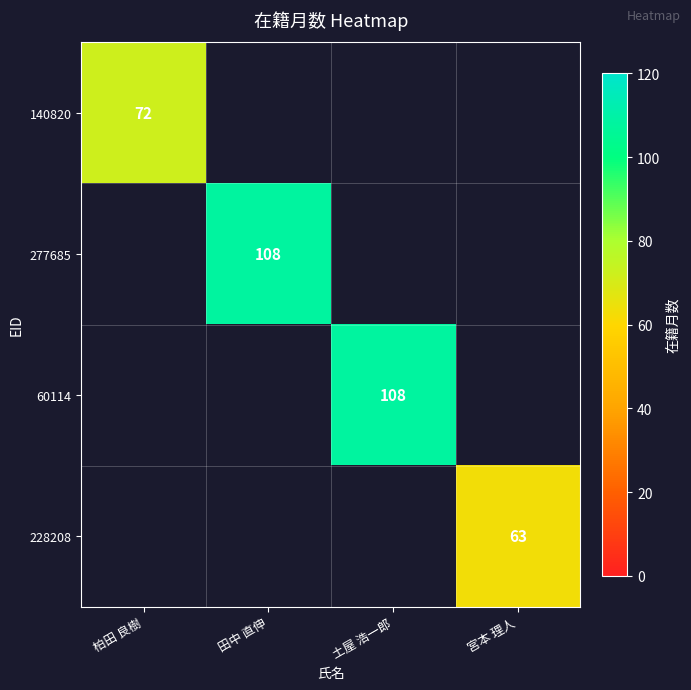

Is it true that 140820 equals 125 at 柏田 良樹?

False